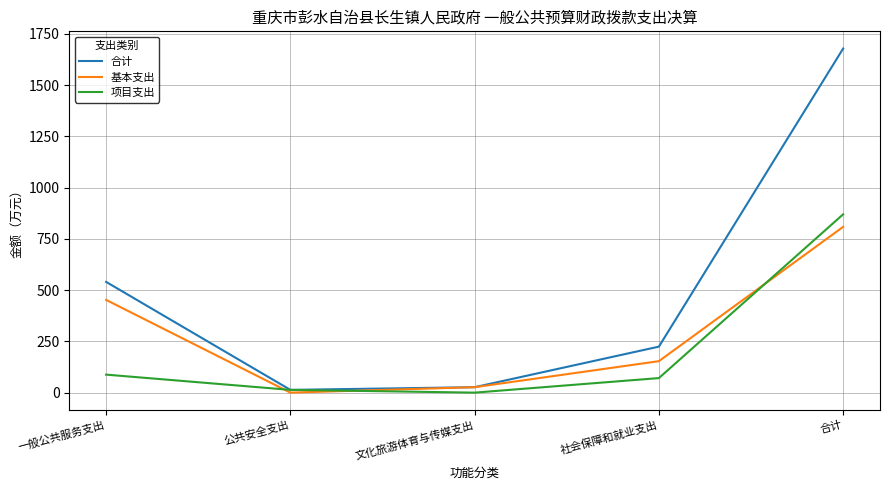

What position from the left is 公共安全支出?

2